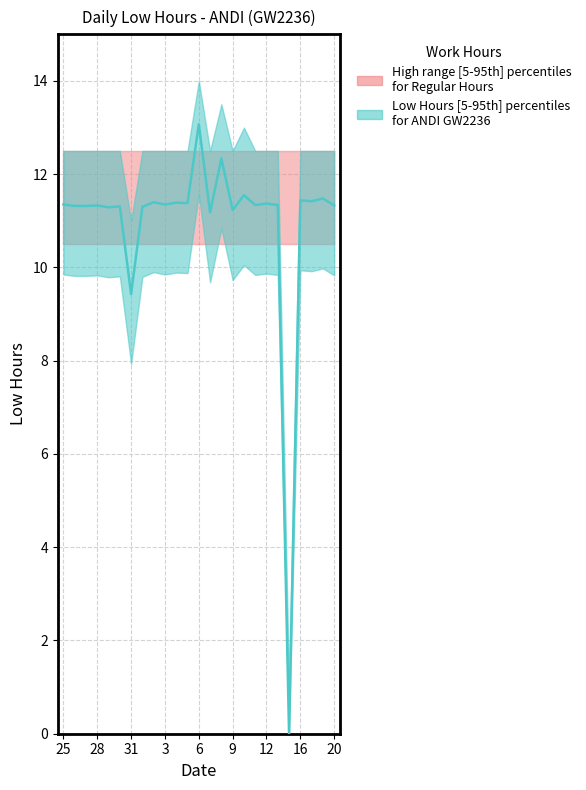

True or false: the data shows 11.3 at 30.

True